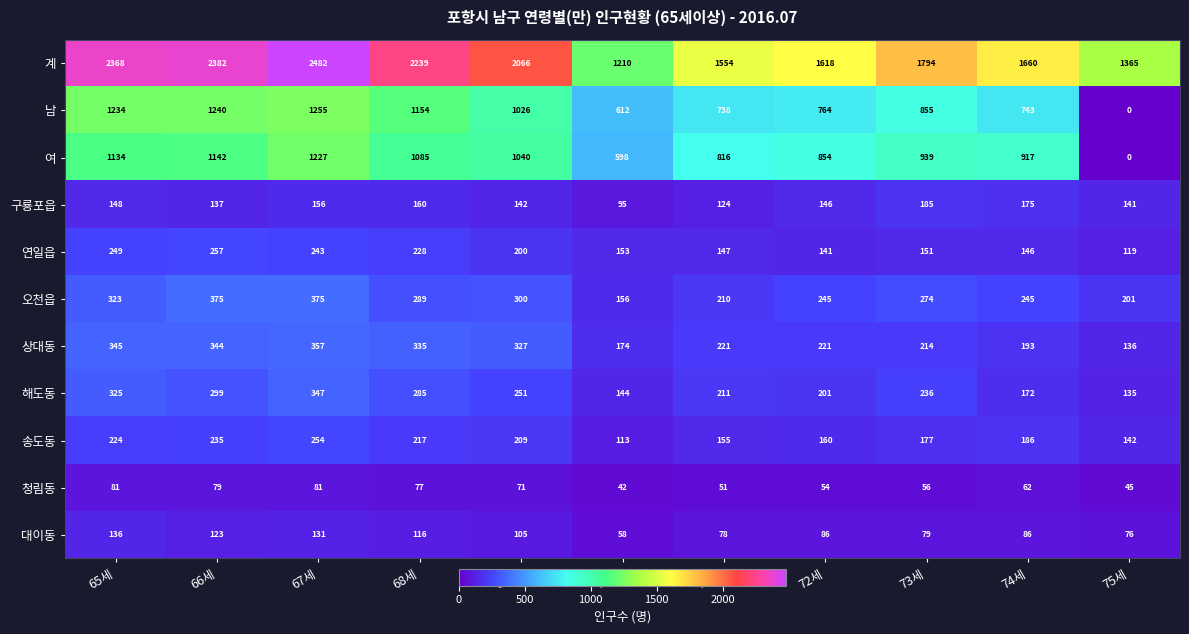

Which label corresponds to the largest value in the chart?

67세